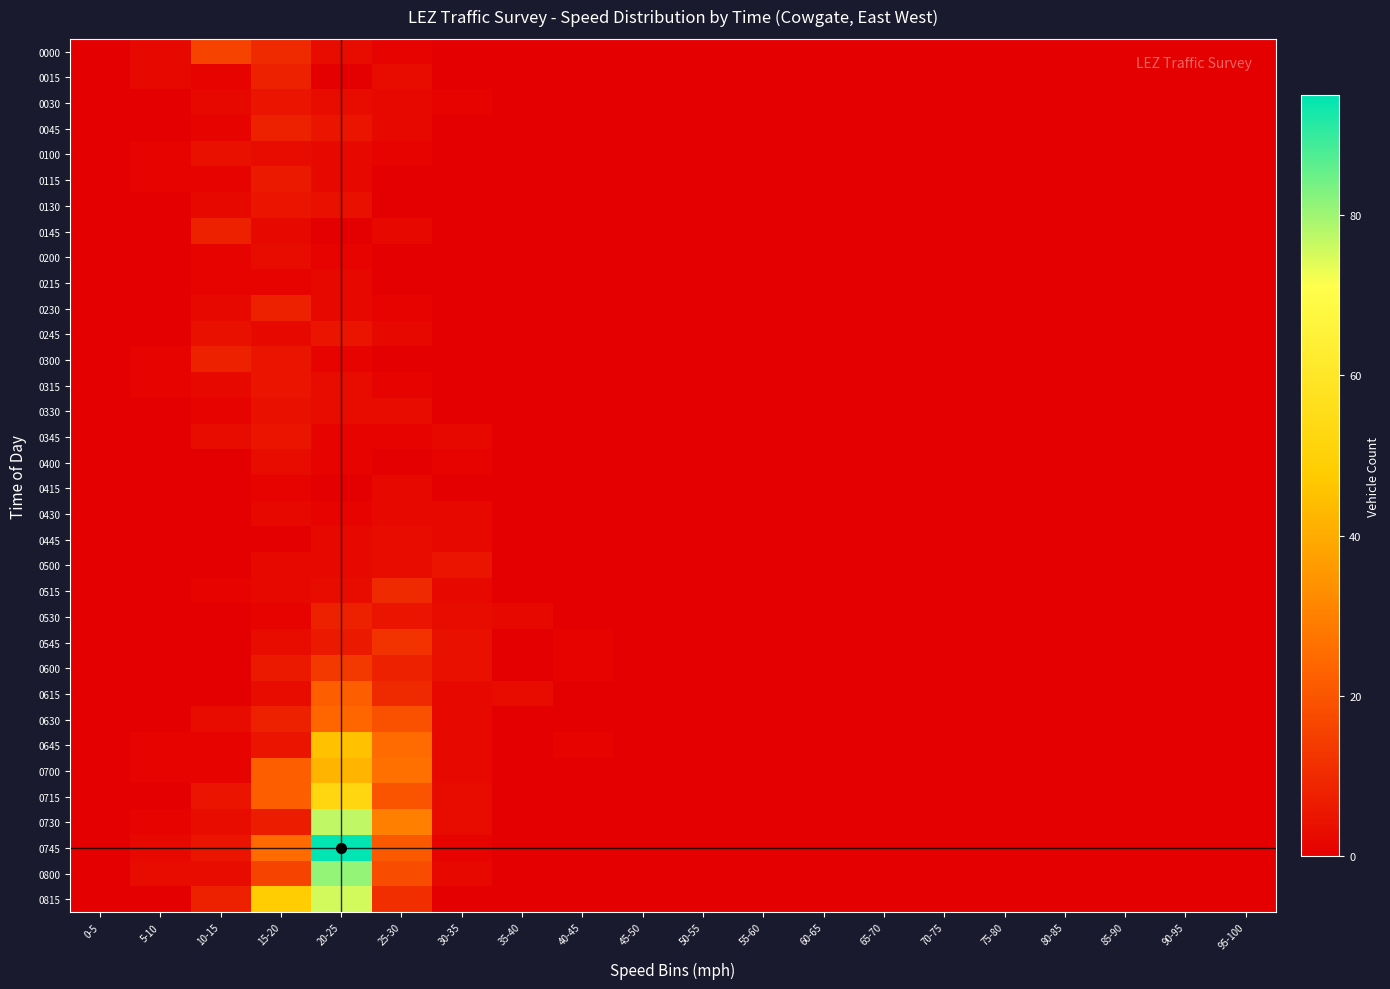

Rank the series at 25-30 from highest to lowest value.

0730, 0700, 0645, 0745, 0715, 0630, 0800, 0545, 0815, 0515, 0615, 0600, 0530, 0015, 0330, 0445, 0500, 0030, 0045, 0145, 0245, 0415, 0430, 0000, 0100, 0230, 0315, 0345, 0115, 0130, 0200, 0215, 0300, 0400